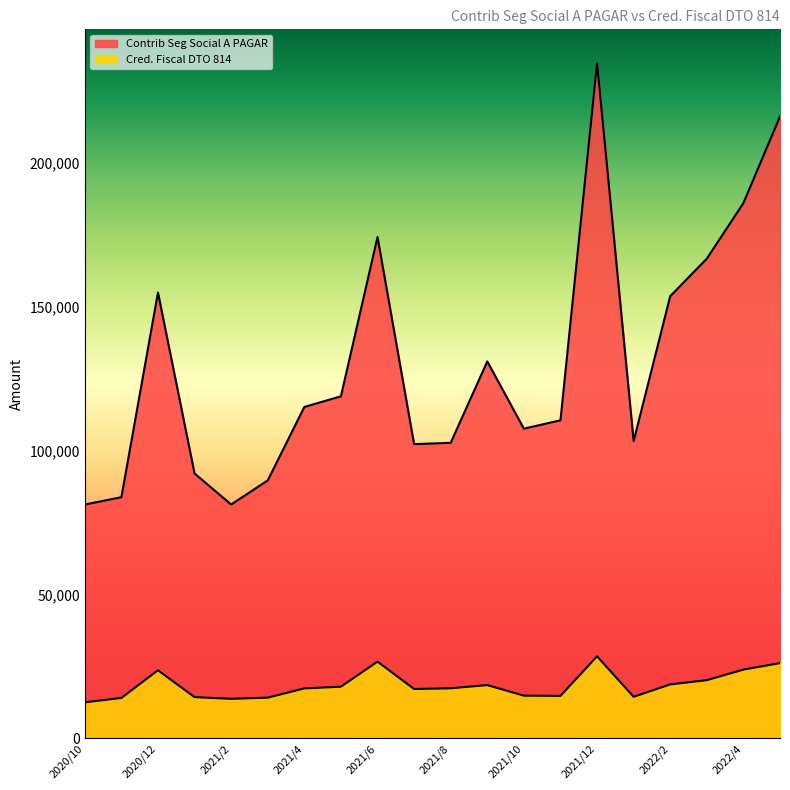

What is the average value of the Cred. Fiscal DTO 814 series?

18467.2